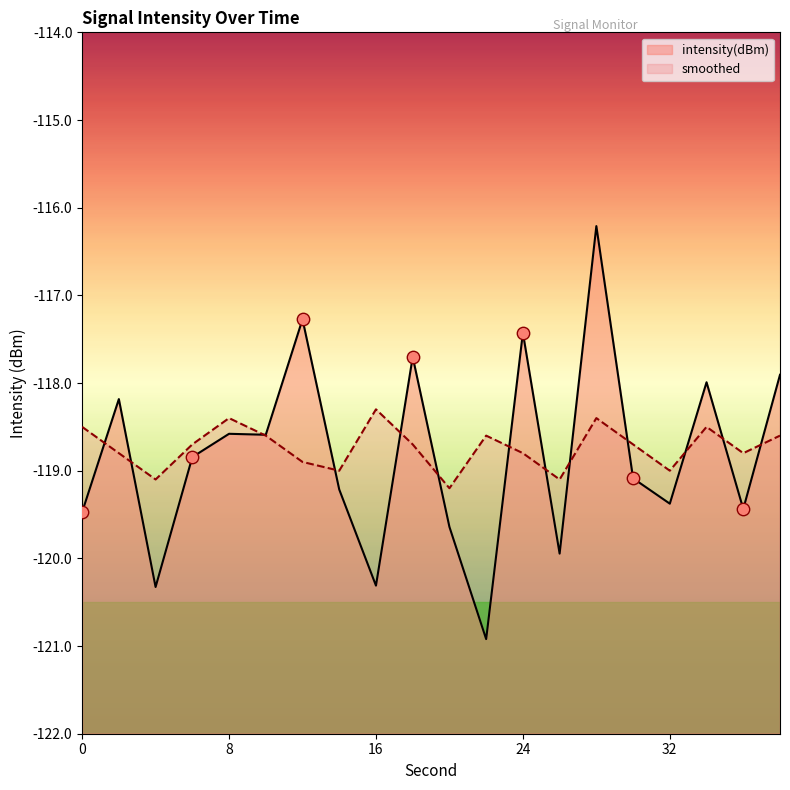

Which series contains the lowest Y value?

intensity(dBm)